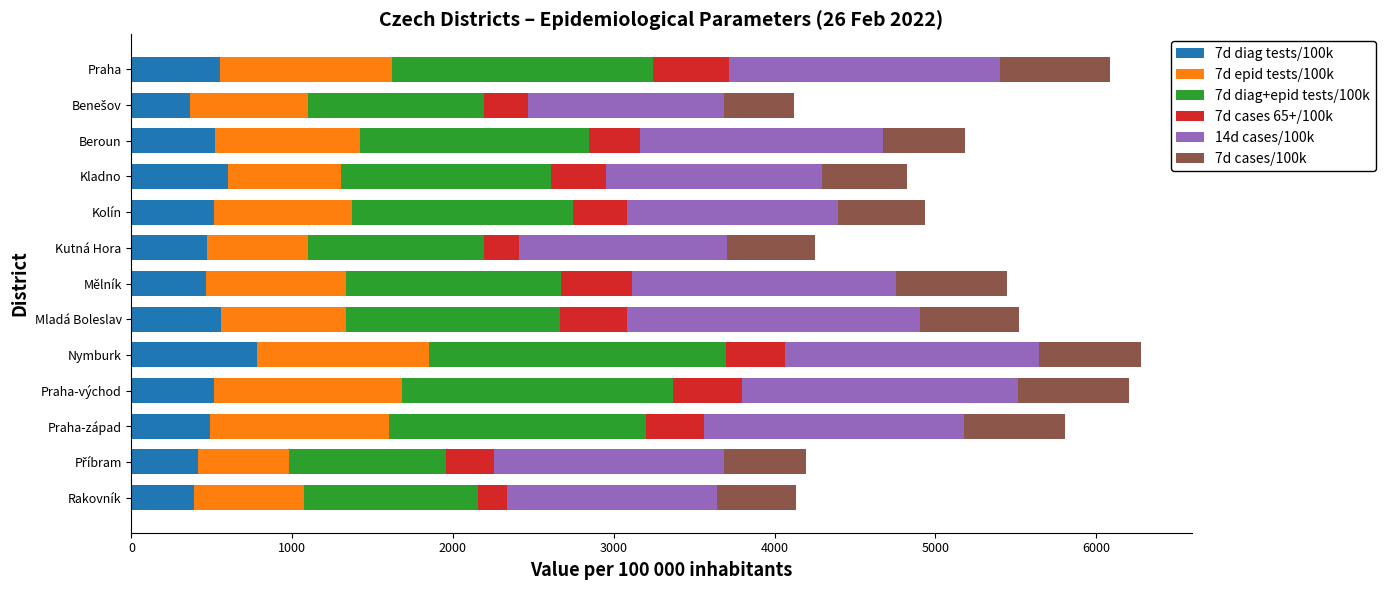

What is the maximum value for 7d diag tests/100k?

780.0